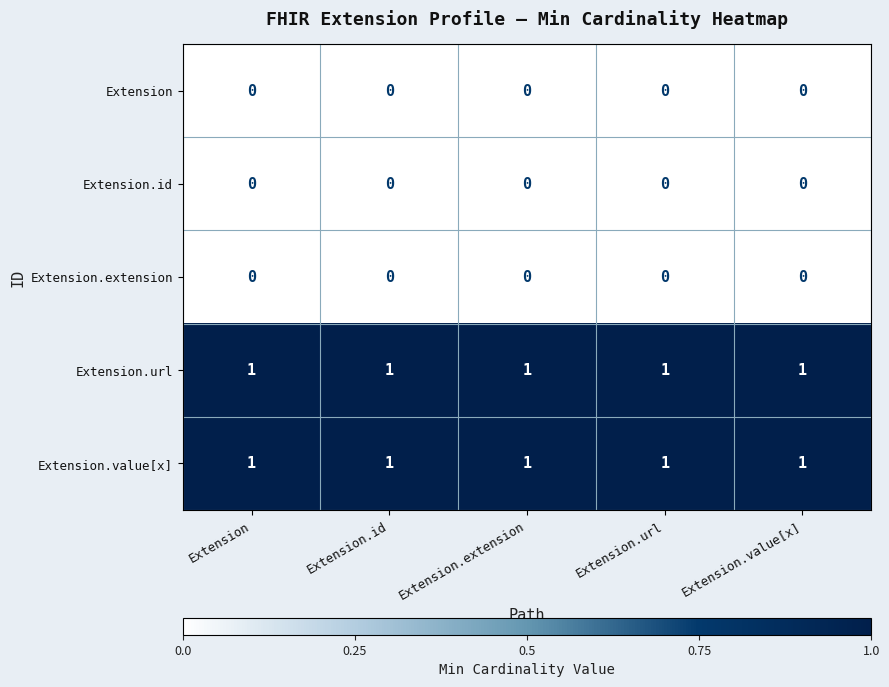

The Extension.extension series shows 0 at Extension.id. True or false?

True